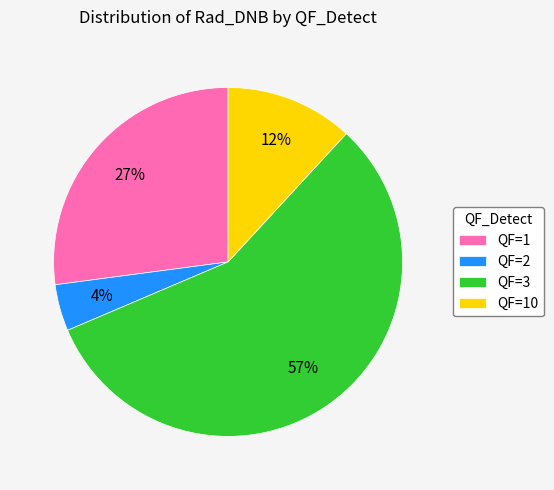

Does any single category account for the majority?

Yes